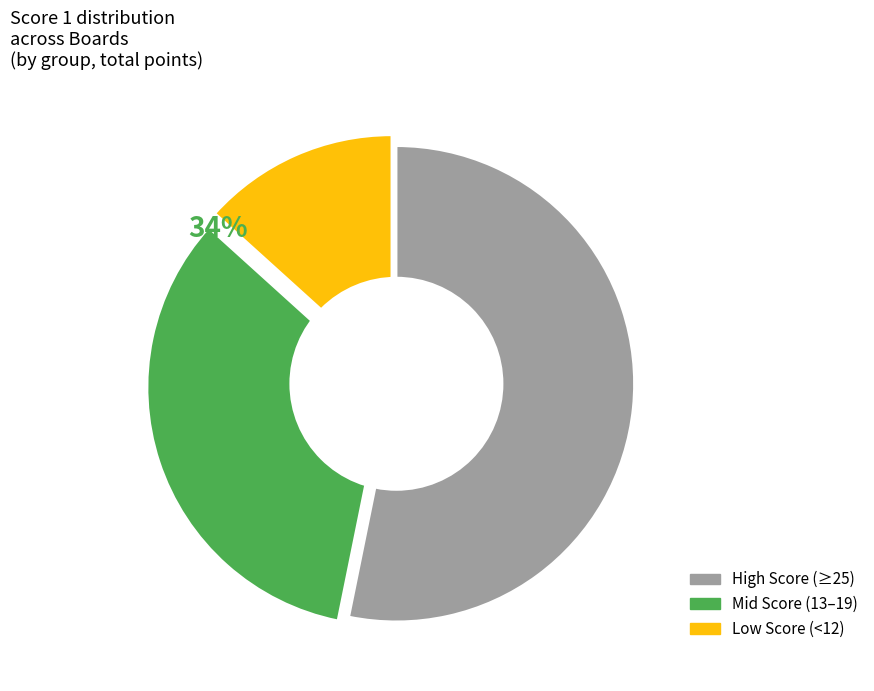

Does any single category account for the majority?

Yes